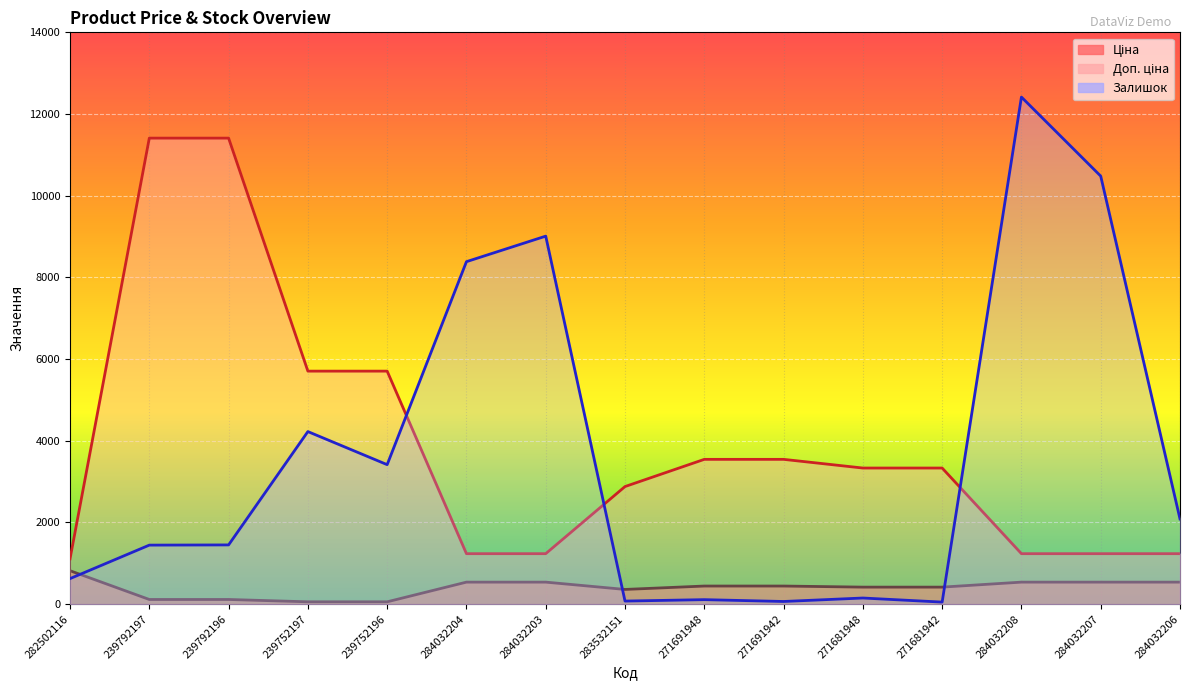

At which label does Залишок first exceed 1450?

239752197